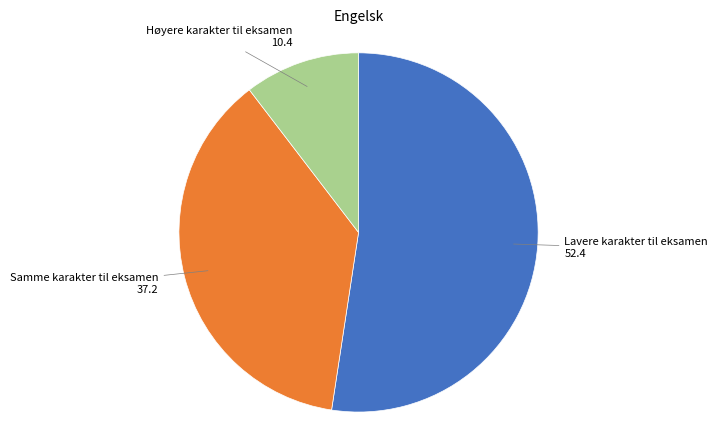

Is there any slice that represents more than half of the pie?

Yes